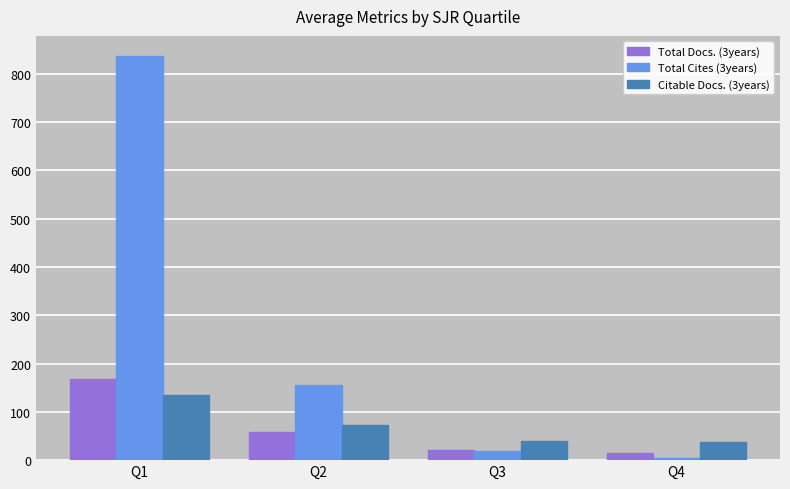

How many values in the Citable Docs. (3years) series exceed 73?

2